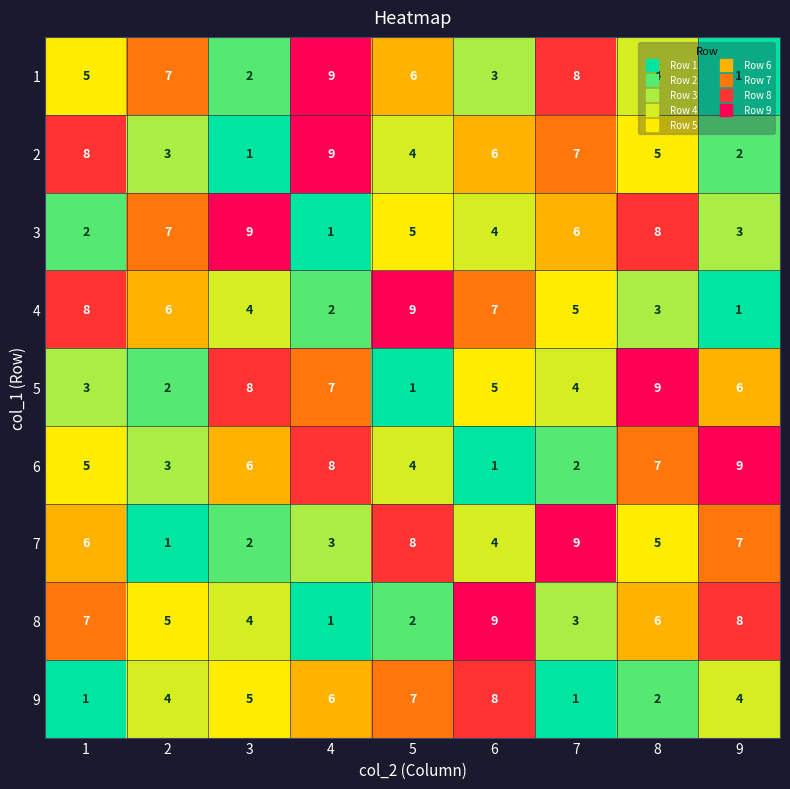

What is the highest value of the 6 series?

9